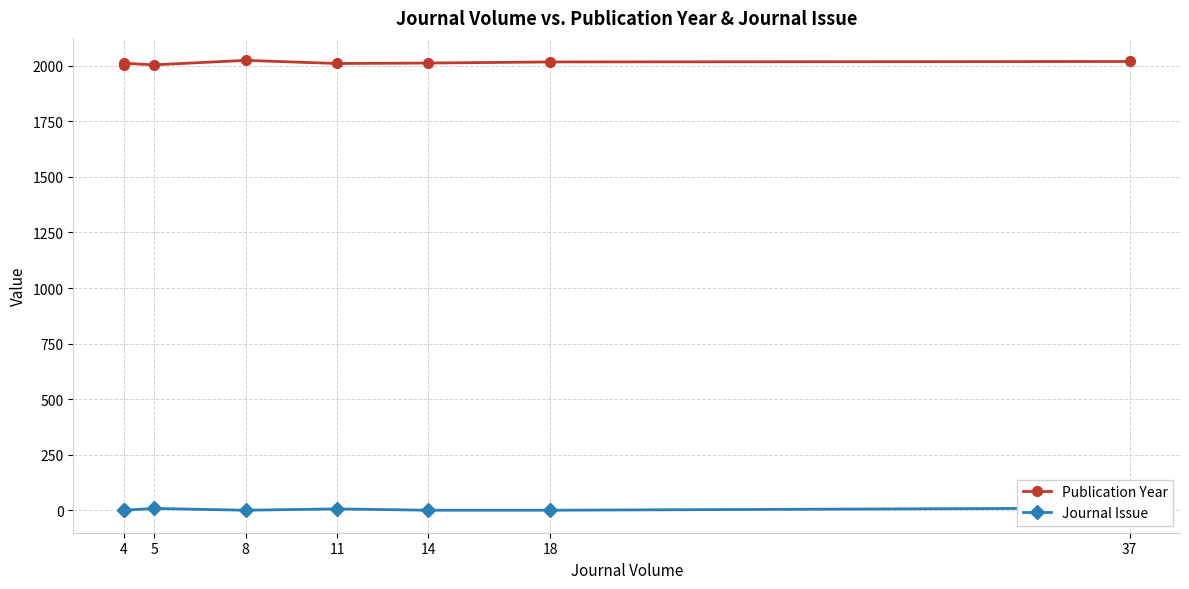

What is the highest value of the Journal Issue series?

11